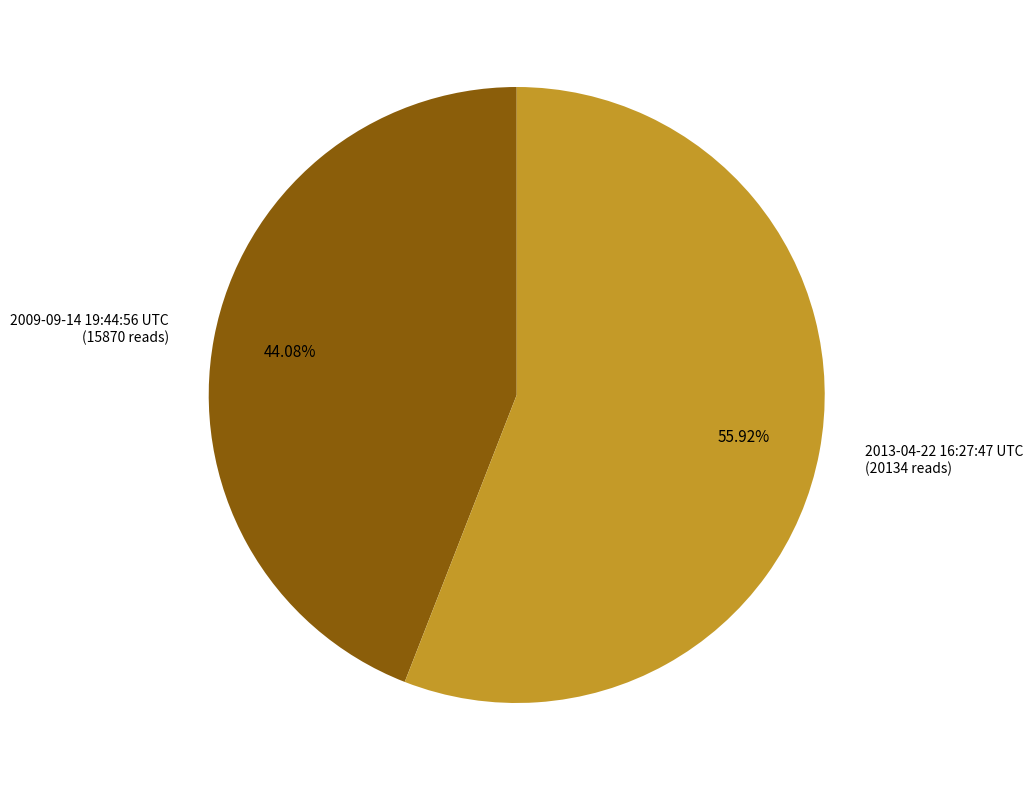

Which slice is the smallest?

2009-09-14 19:44:56 UTC